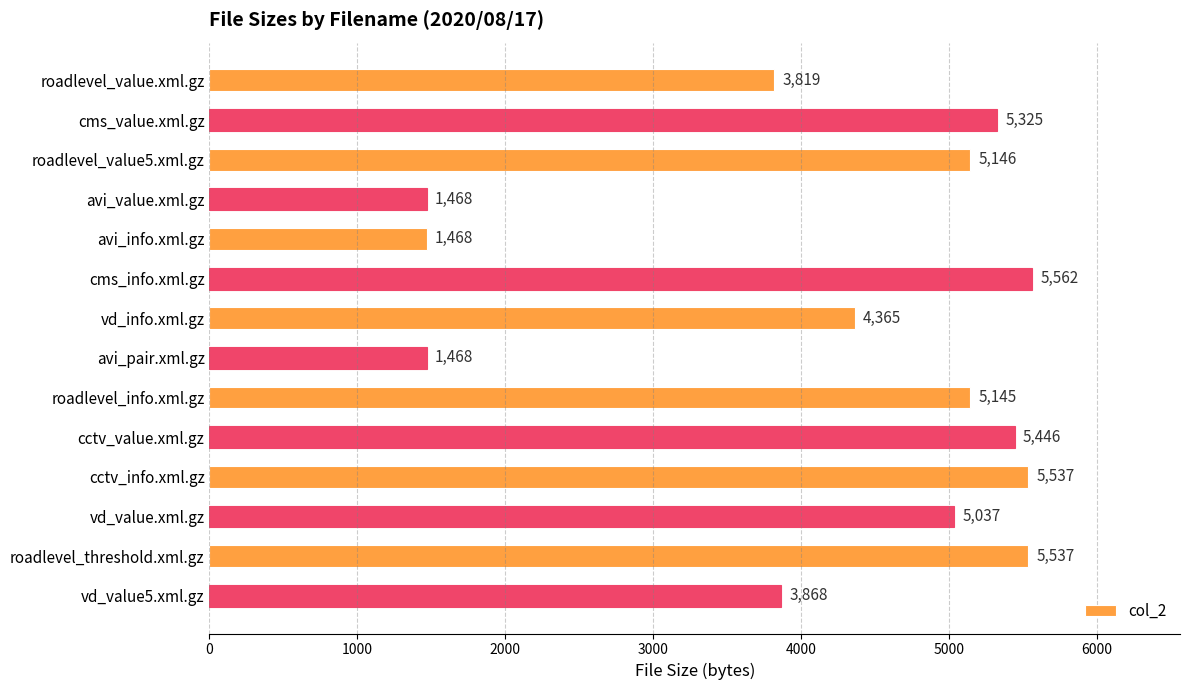

What is the change in value from avi_pair.xml.gz to roadlevel_threshold.xml.gz?

+4069